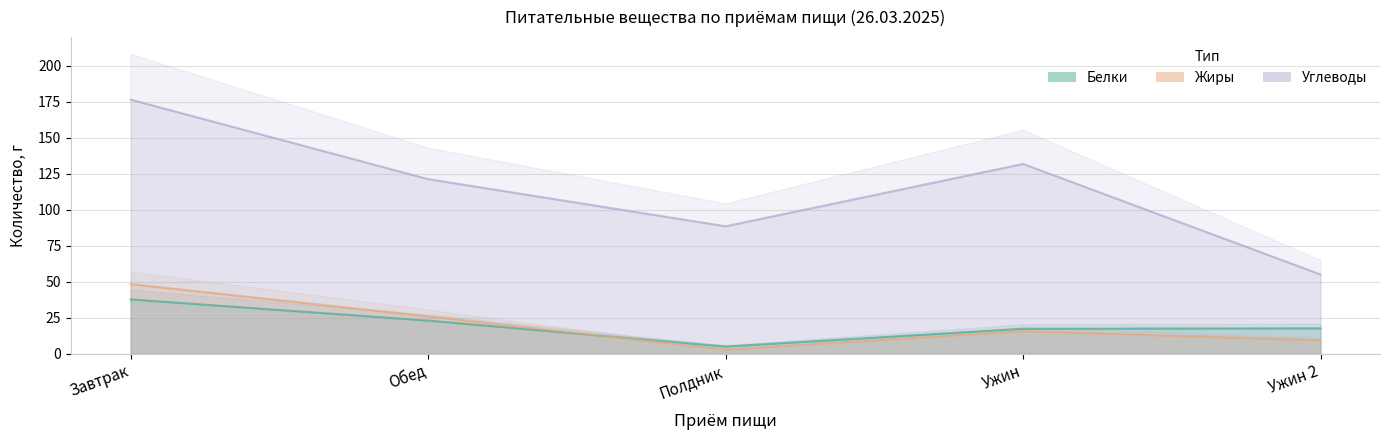

At Ужин, list the series in order from smallest to largest.

Жиры, Белки, Углеводы